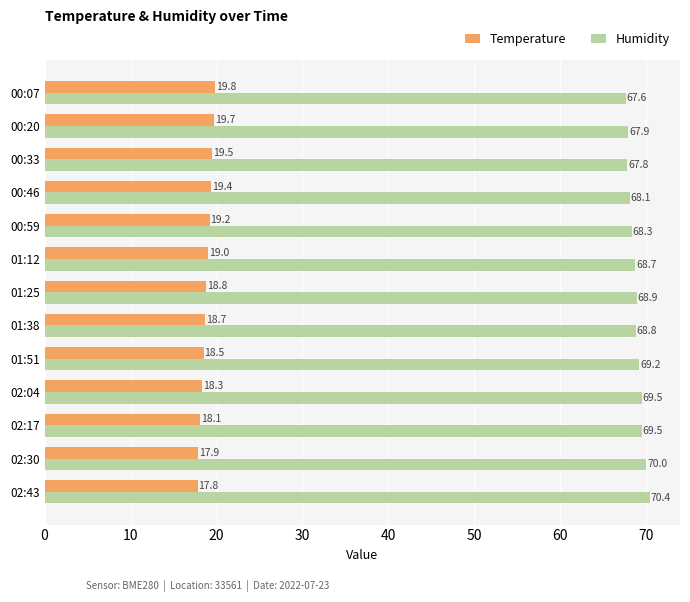

Between 00:46 and 01:12, which series saw the biggest shift?

Humidity